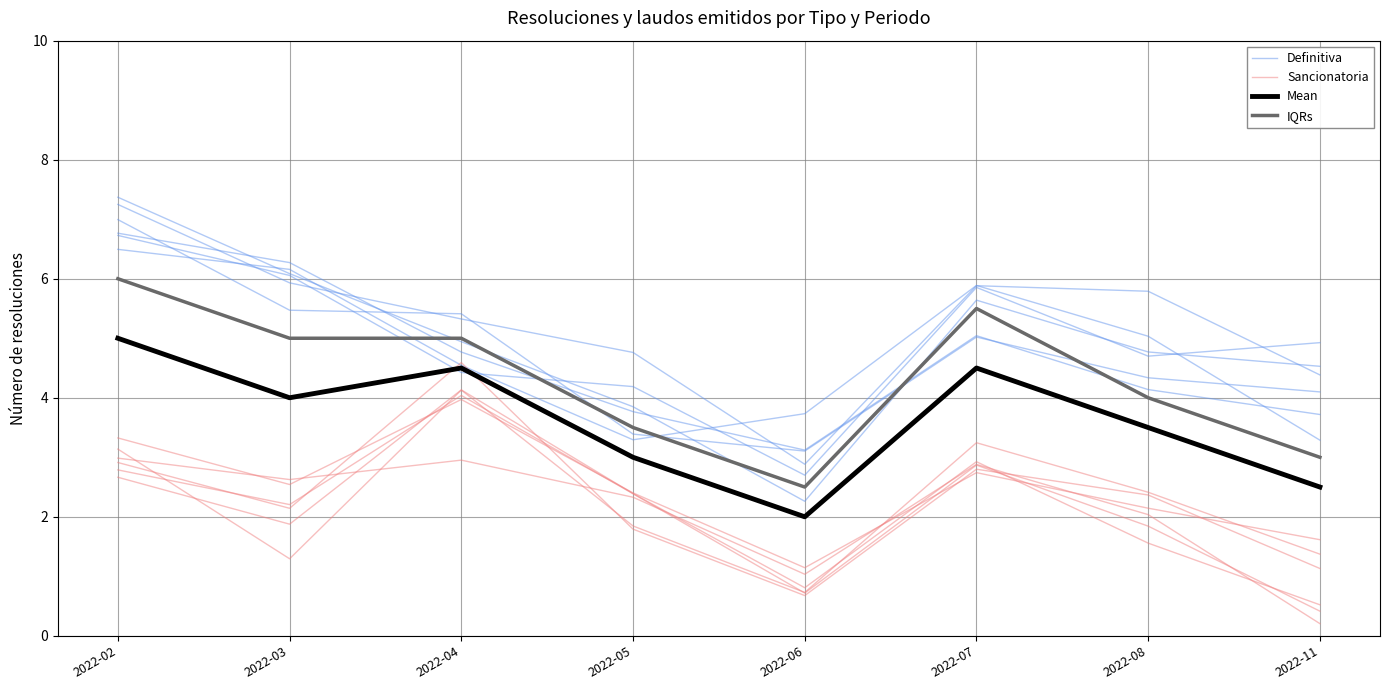

What is the value of the Sancionatoria point at the 5th from the left?

0.7